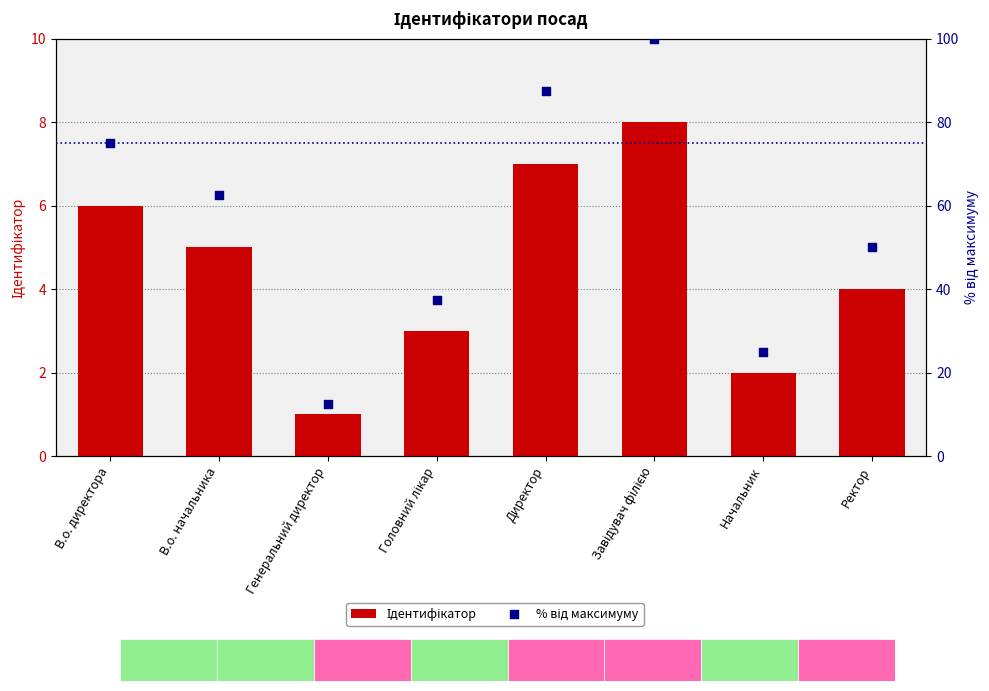

Is the value of % від максимуму at Головний лікар greater than the value of Ідентифікатор at В.о. начальника?

Yes